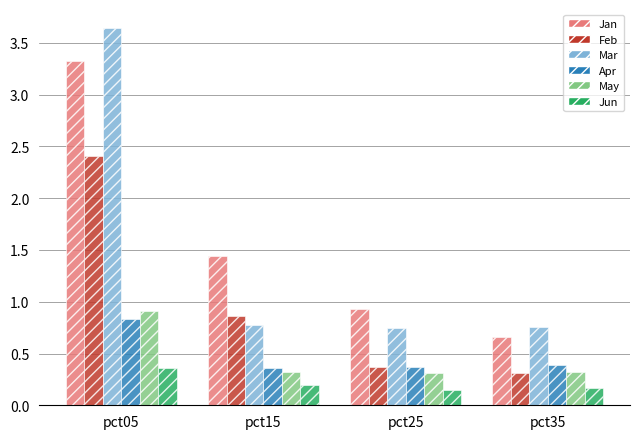

What is the average value of the May series?

0.5